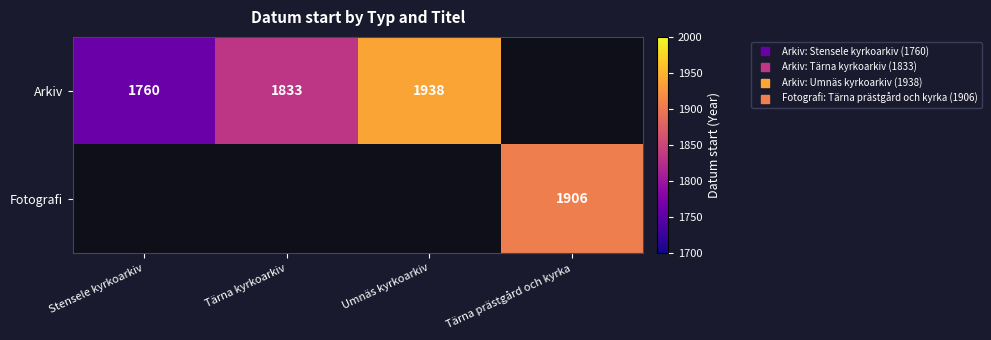

How many values in Arkiv are above zero?

3